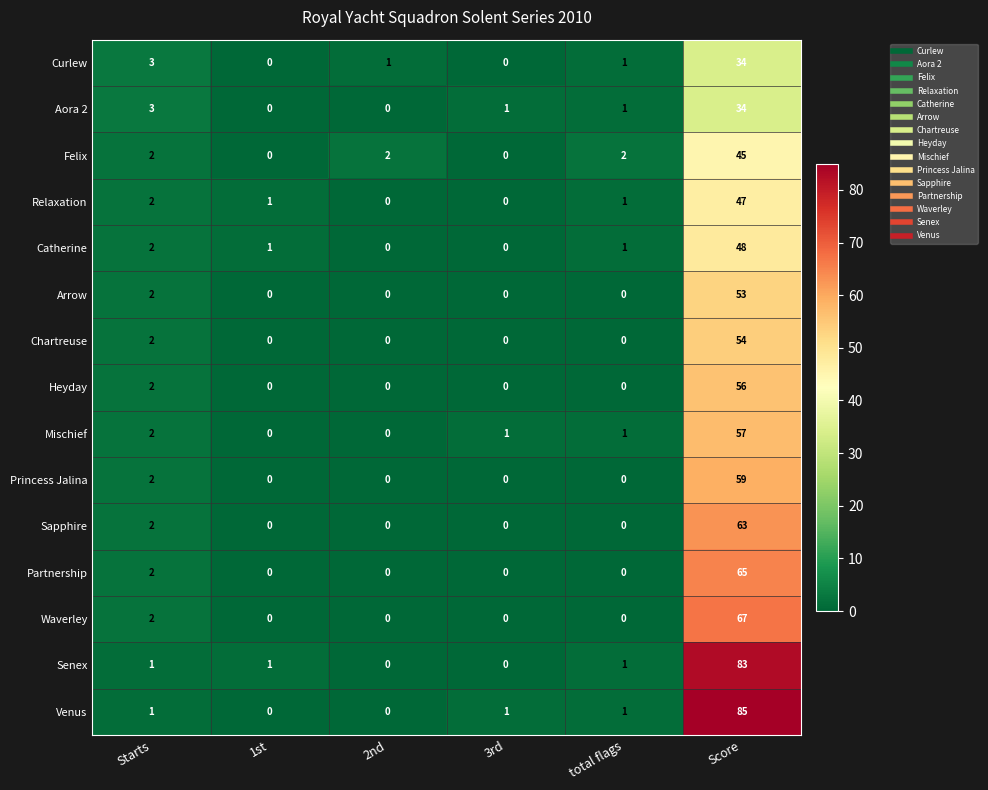

Where does the Curlew series first go above 1?

Starts